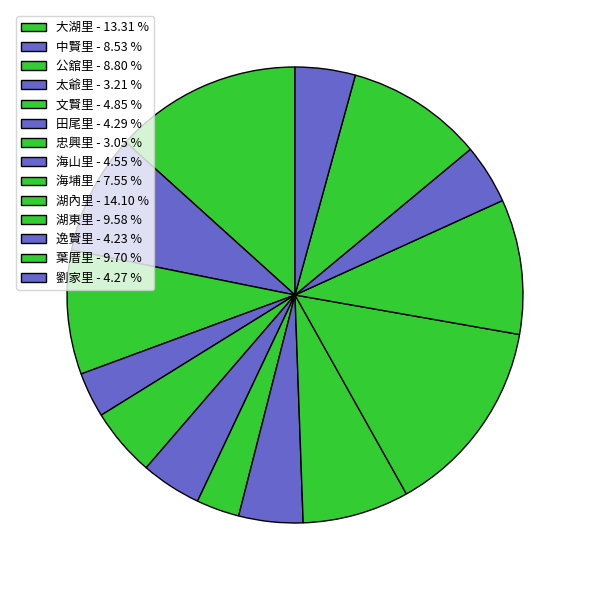

What is the change in value from 公舘里 to 田尾里?

-1302